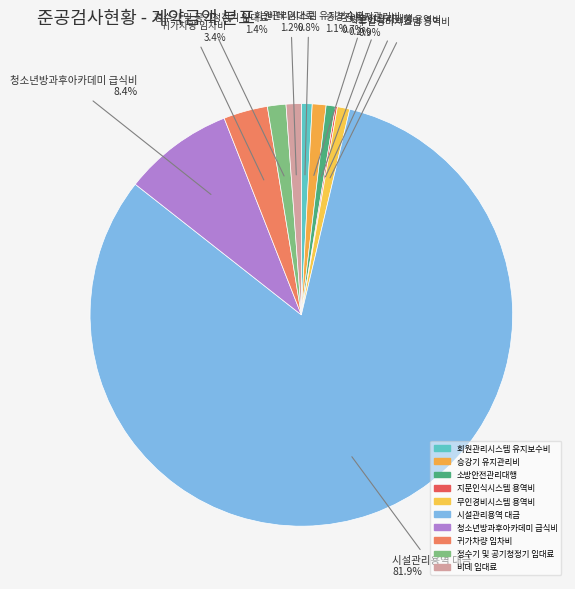

Does 시설관리용역 대금 account for over 50% of the chart?

Yes